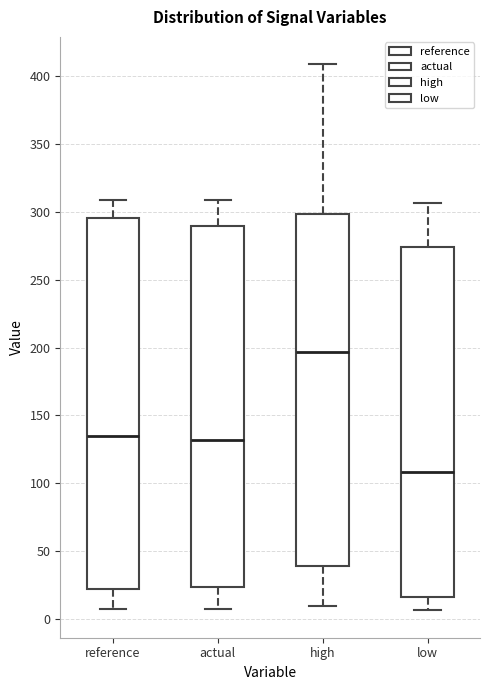

Which box is the tallest, from its lower edge to its upper edge?

reference